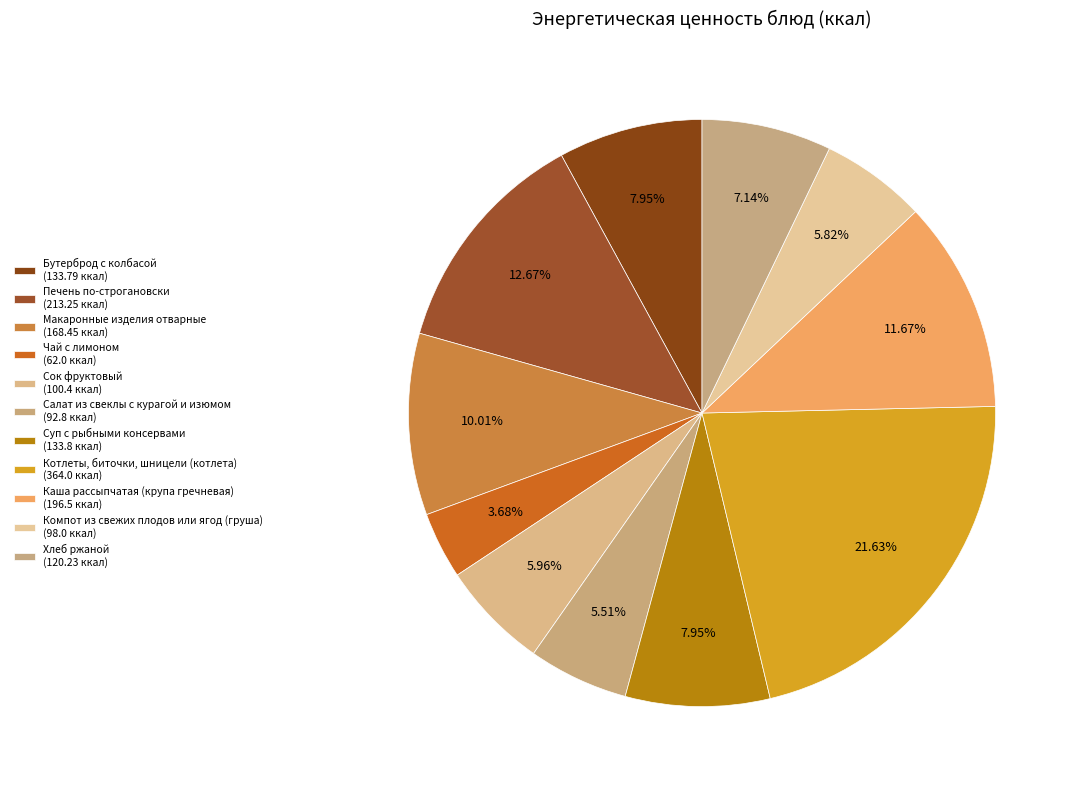

Which category has the biggest portion of the pie?

Котлеты, биточки, шницели (котлета)